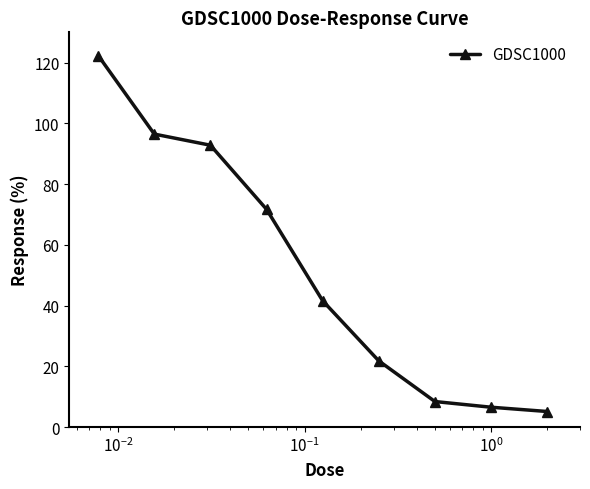

Reading left to right, extract all data points from this chart.

122.4	96.5	92.8	71.7	41.6	21.8	8.4	6.5	5.1